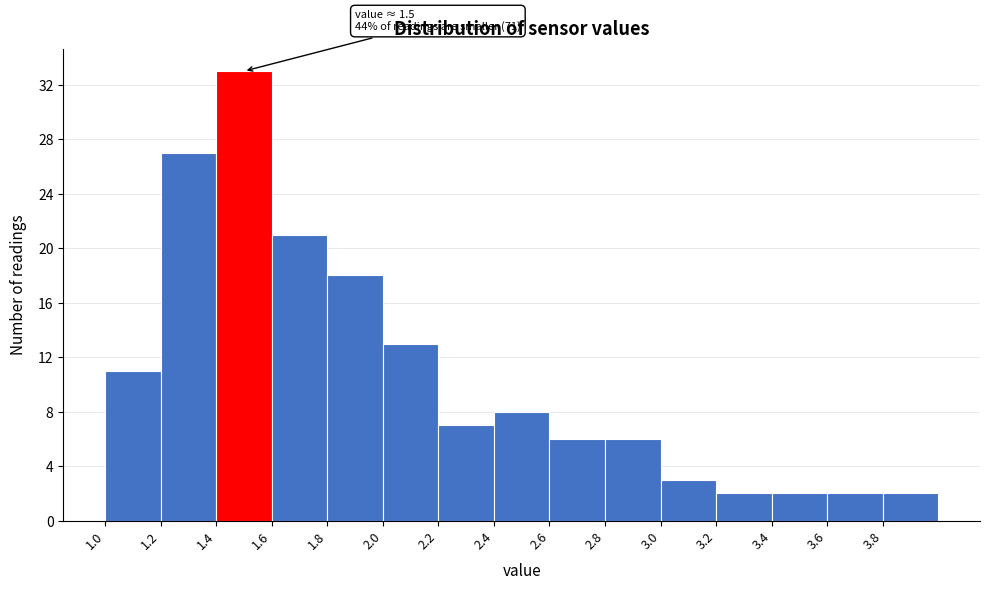

Over which range of the x-axis is the bar tallest?

1.4 to 1.6